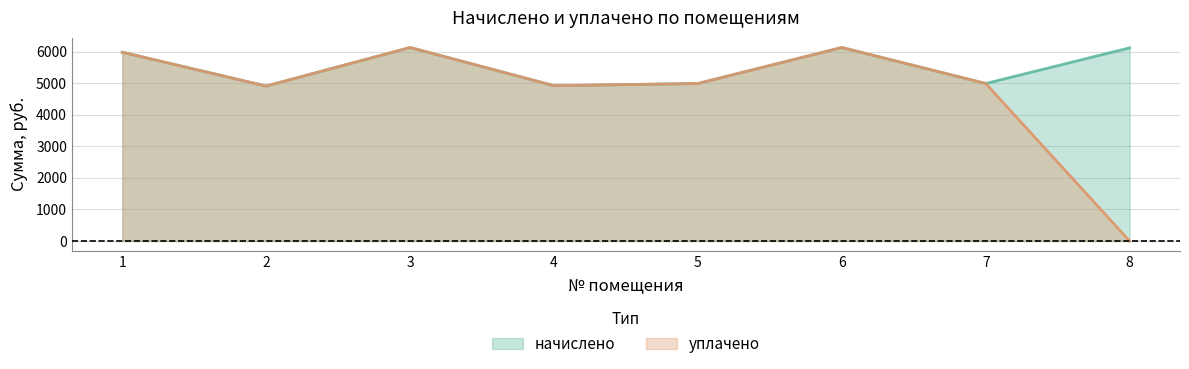

At 6, list the series in order from largest to smallest.

начислено, уплачено